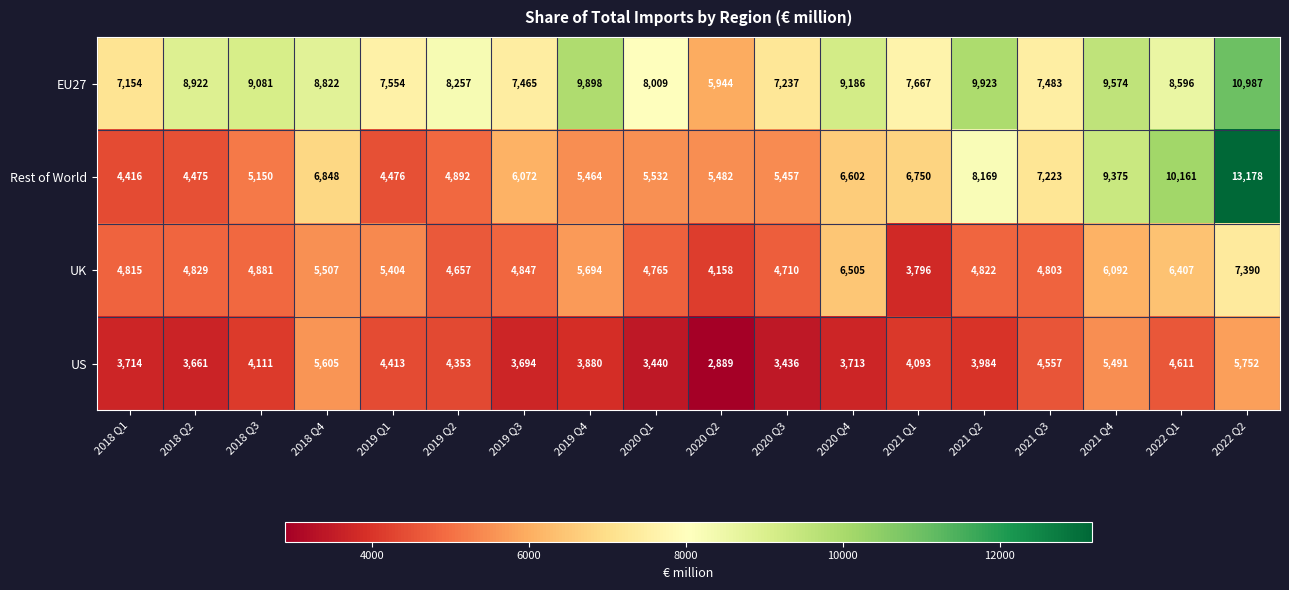

The Rest of World series shows 7571 at 2018 Q3. True or false?

False